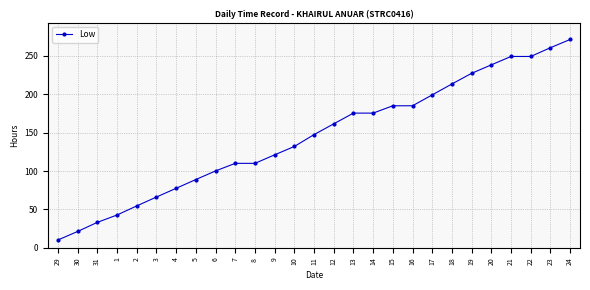

Read the value at 9.

121.1